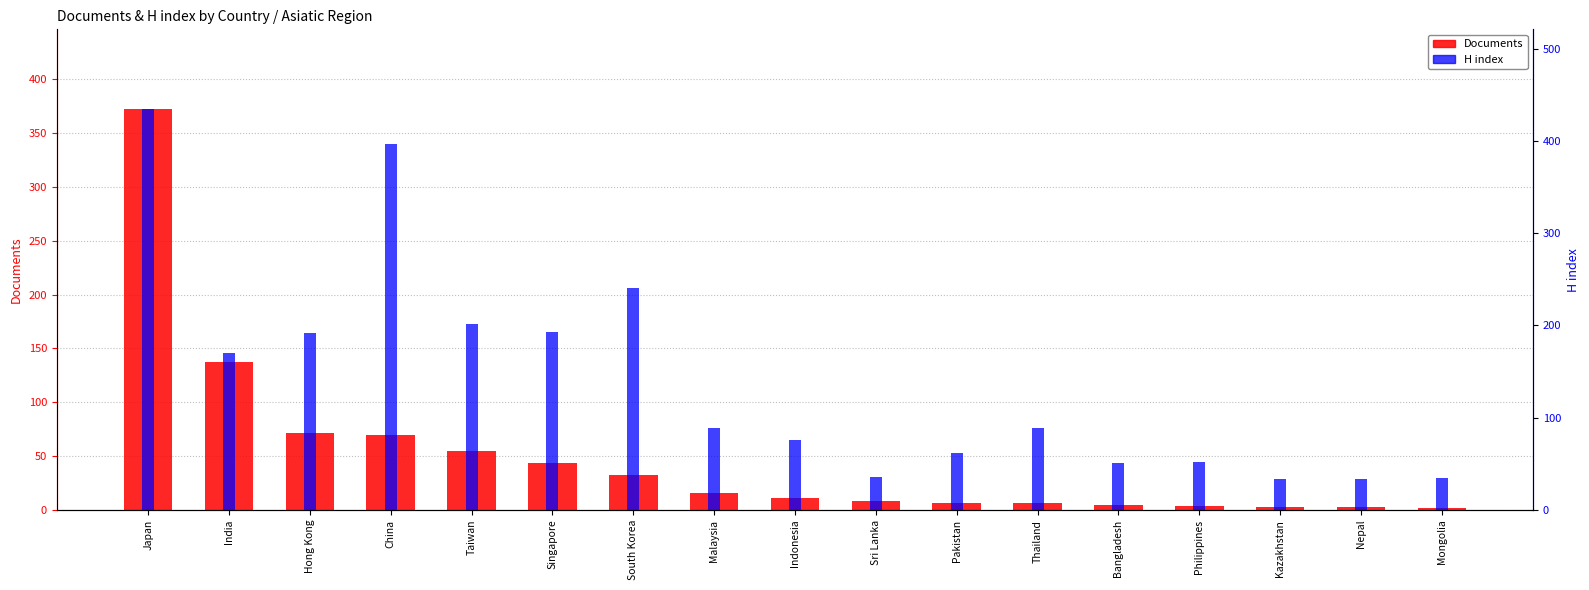

What is the smallest value displayed?

2